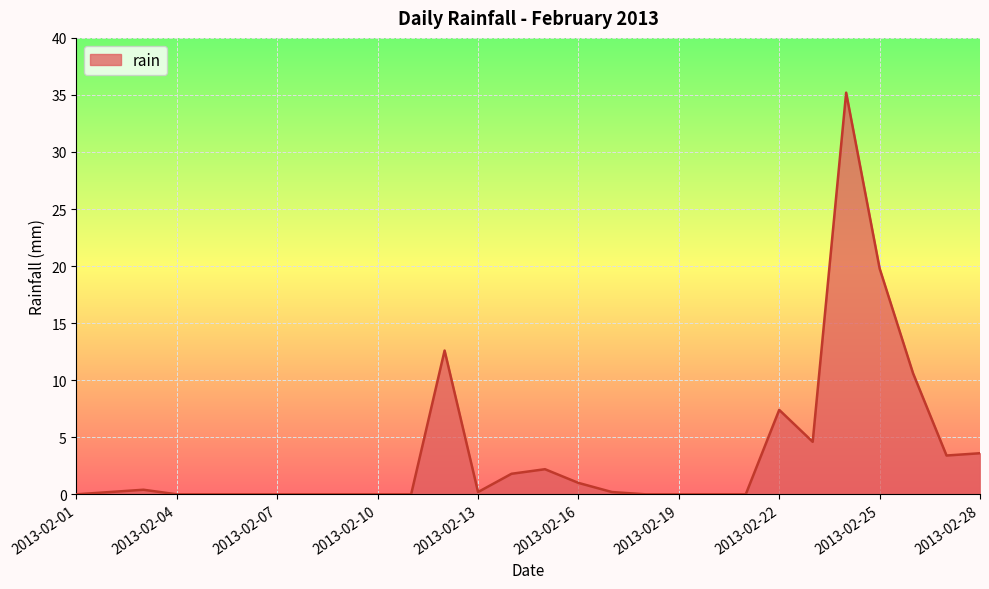

What is the greatest value displayed?

35.2